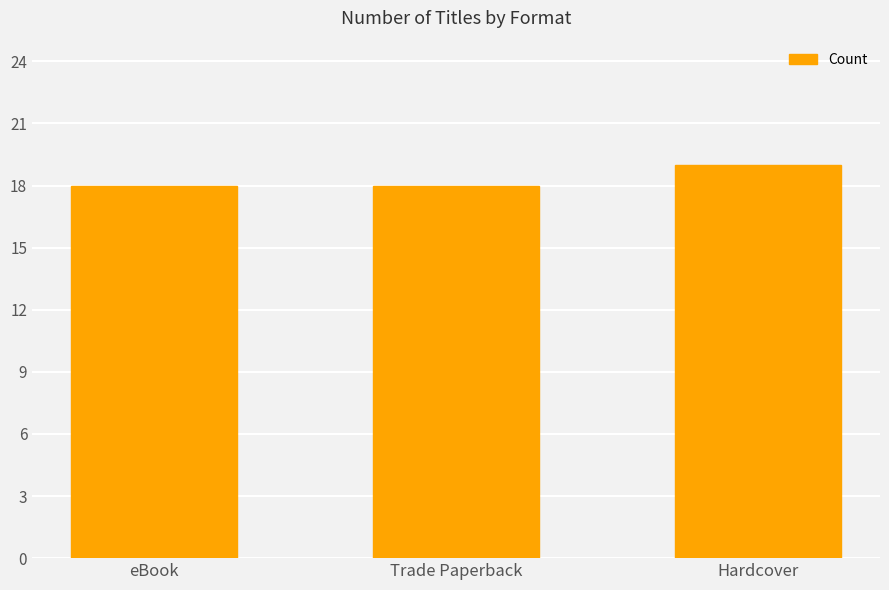

What is the ratio of the value at Hardcover to the value at Trade Paperback?

1.1